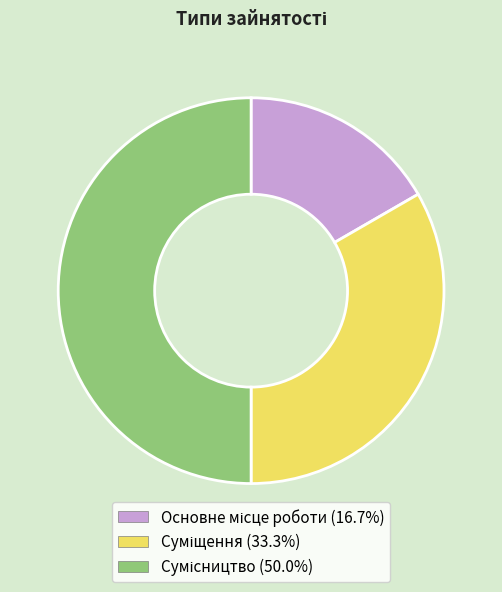

How many slices are in this pie chart?

3